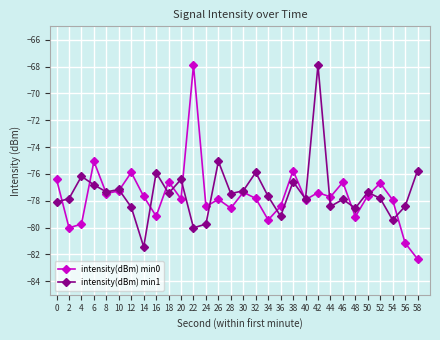

At which category does intensity(dBm) min0 reach its first local valley?

2